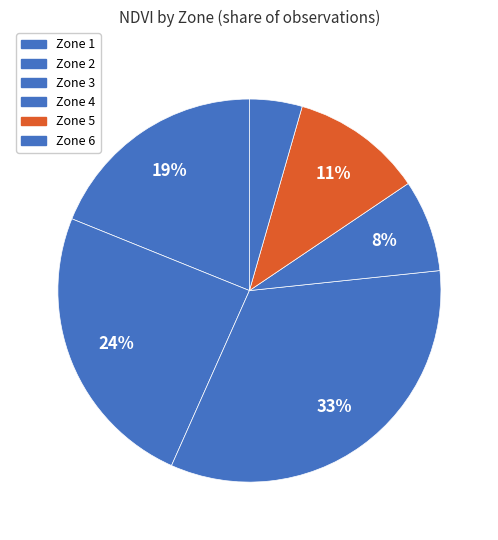

Rank the categories by value from lowest to highest.

Zone 6, Zone 4, Zone 5, Zone 1, Zone 2, Zone 3